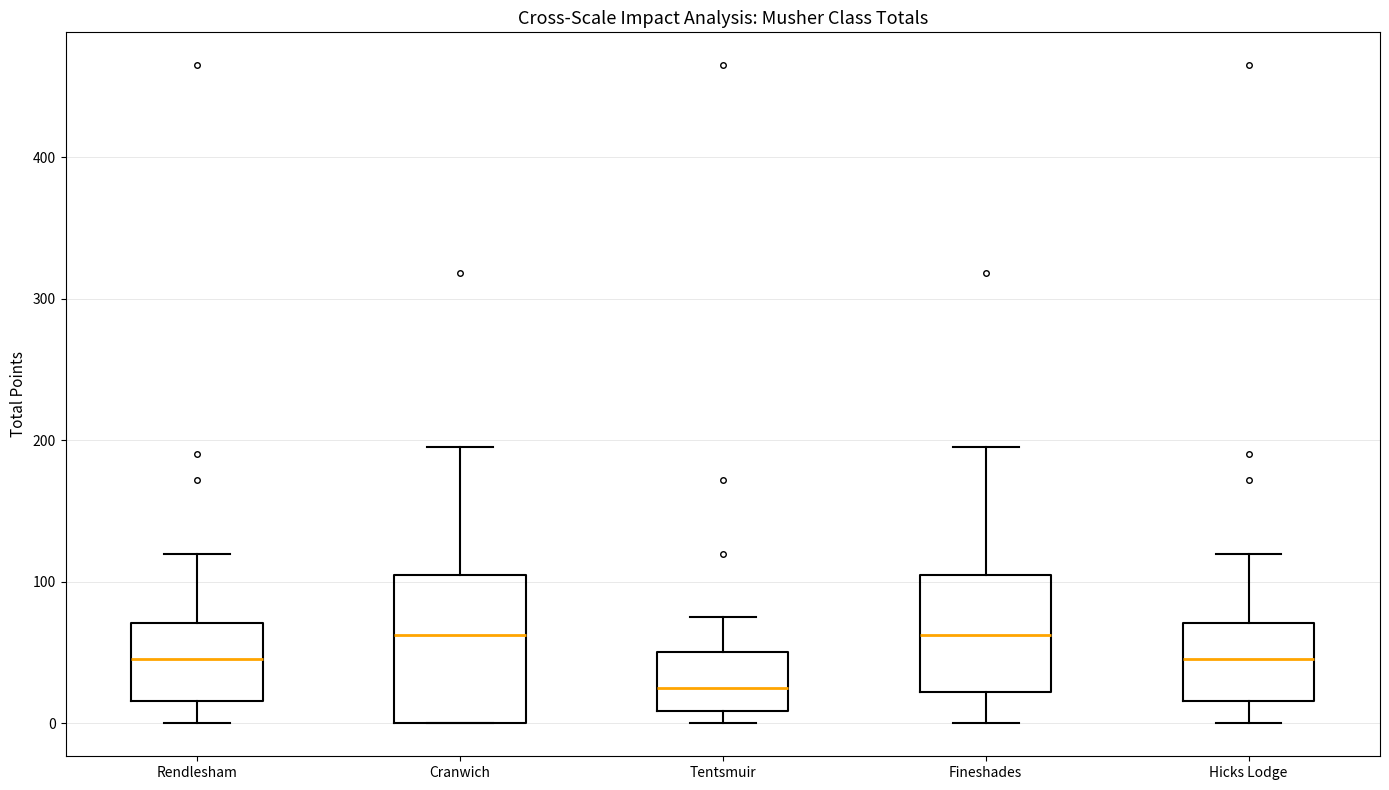

Comparing the boxes themselves (not the whiskers), which one is the tallest?

Cranwich